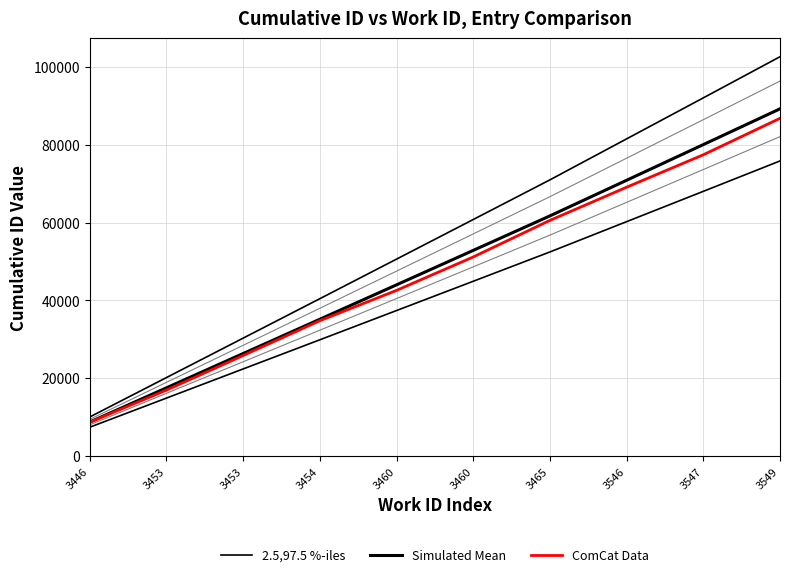

List the series in order of their peak value, highest first.

2.5,97.5 %-iles, Simulated Mean, ComCat Data